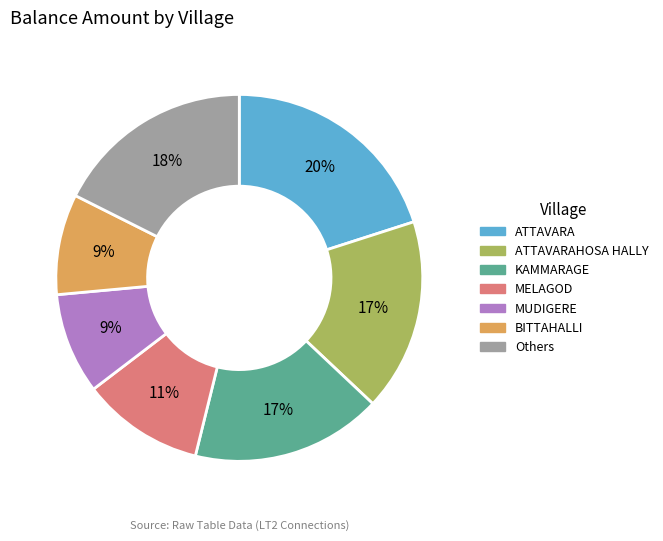

Does any single category account for the majority?

No